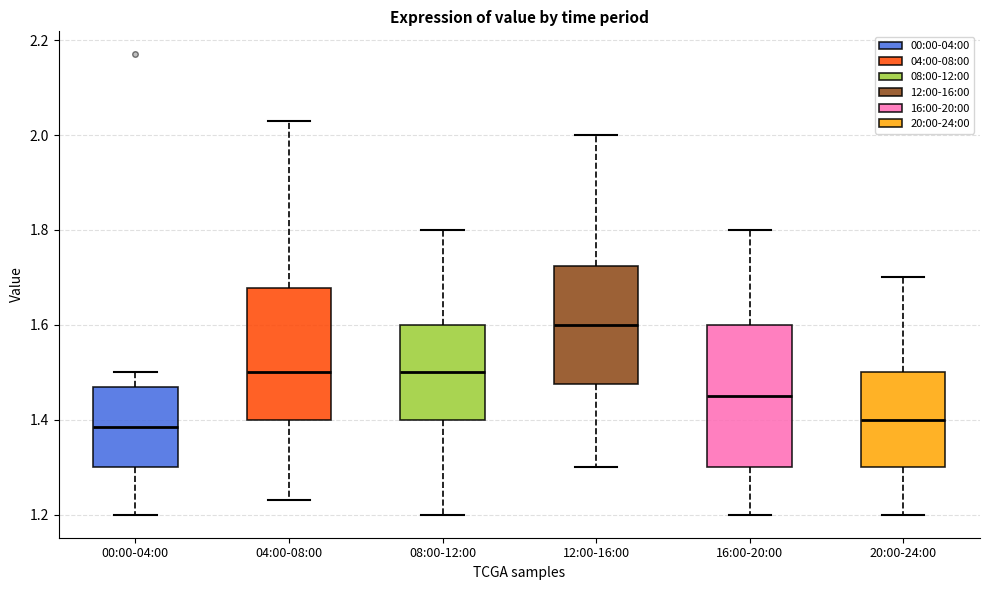

Which box's median line is the highest?

12:00-16:00